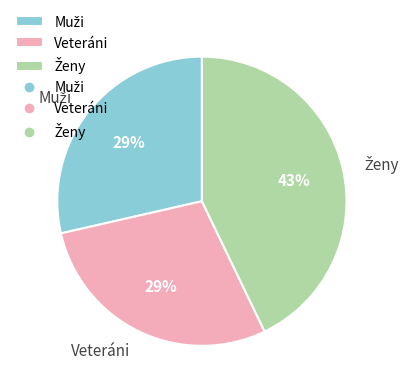

Does Veteráni account for over 50% of the chart?

No